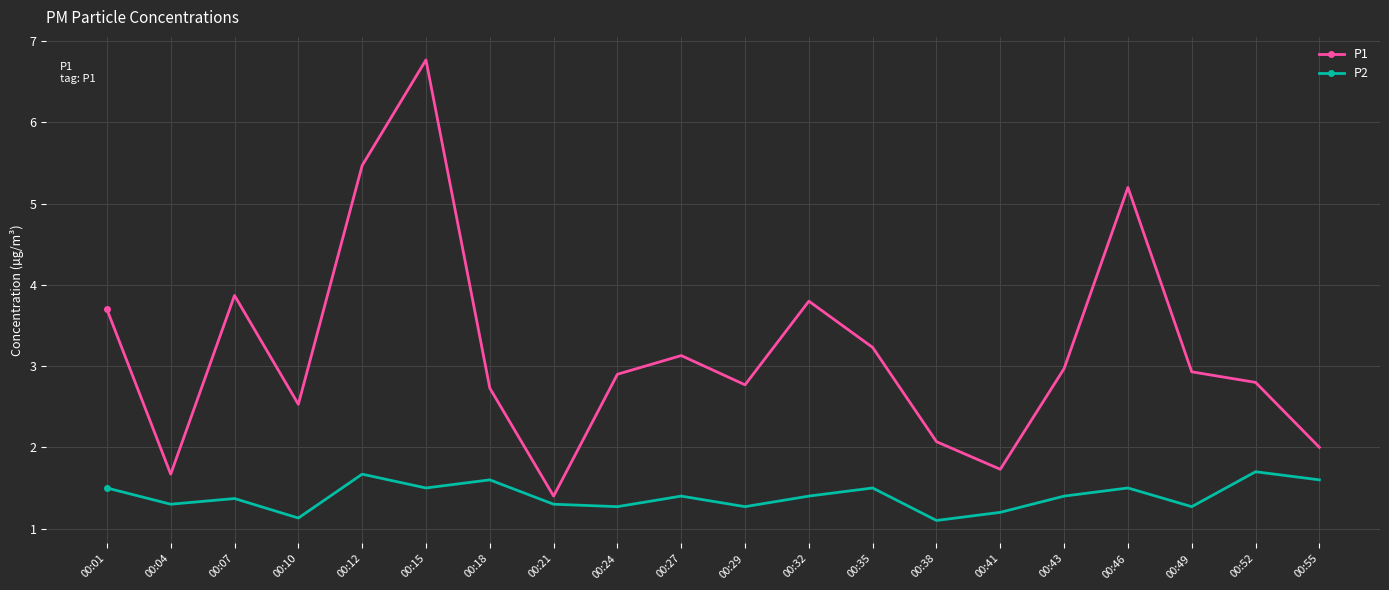

What are all the series names shown in the legend?

P1, P2